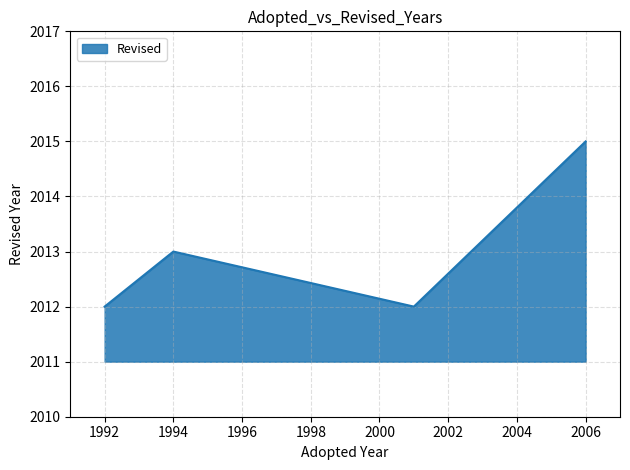

What is the maximum value shown in the chart?

2015